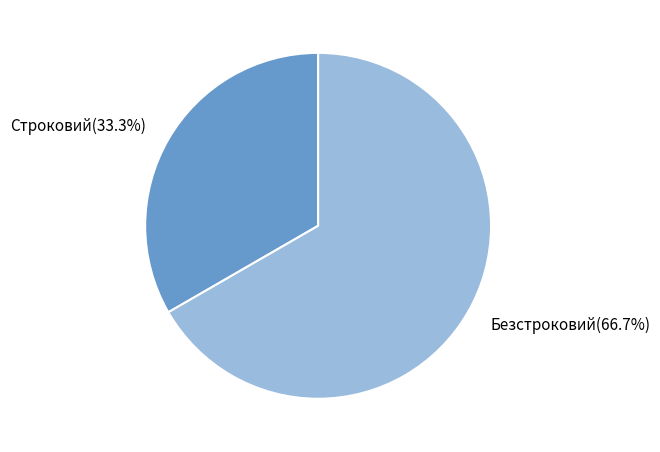

How many segments does this pie chart have?

2